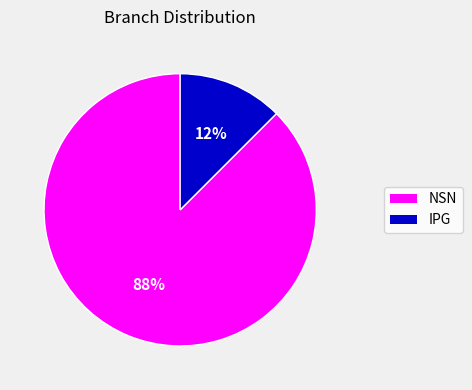

To the nearest percent, what is the average slice percentage?

50%